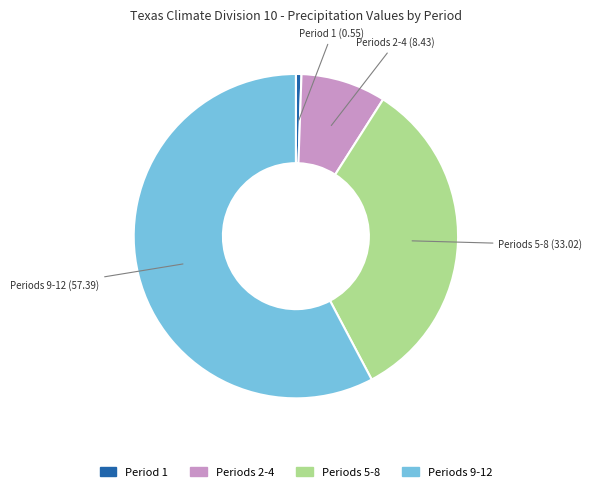

What is the smallest slice in the pie chart?

Period 1